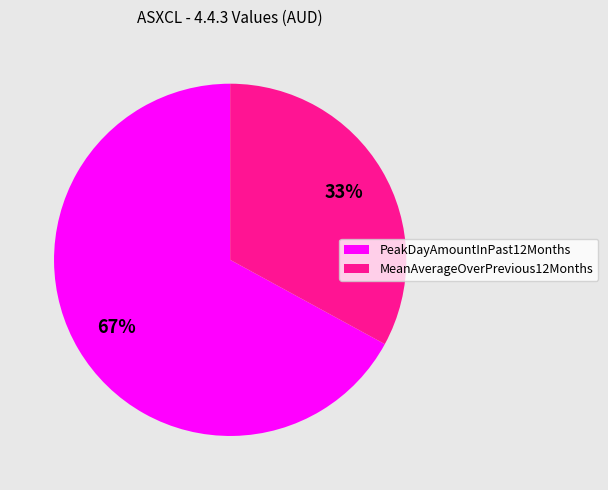

Is it true that PeakDayAmountInPast12Months is 67% of the pie?

True